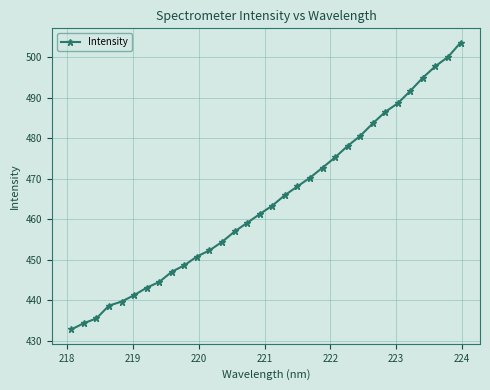

What is the value of the 28th point from the left?

491.7